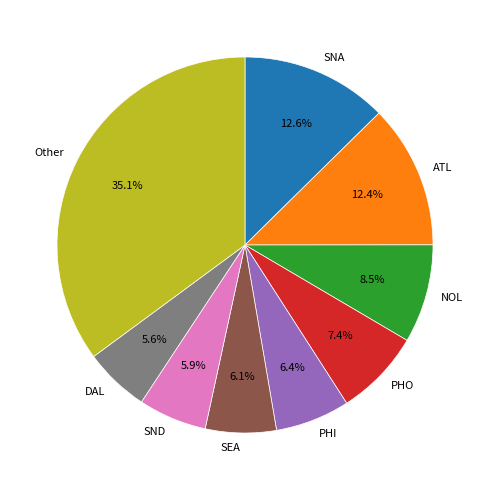

Is PHO the majority of the pie?

No